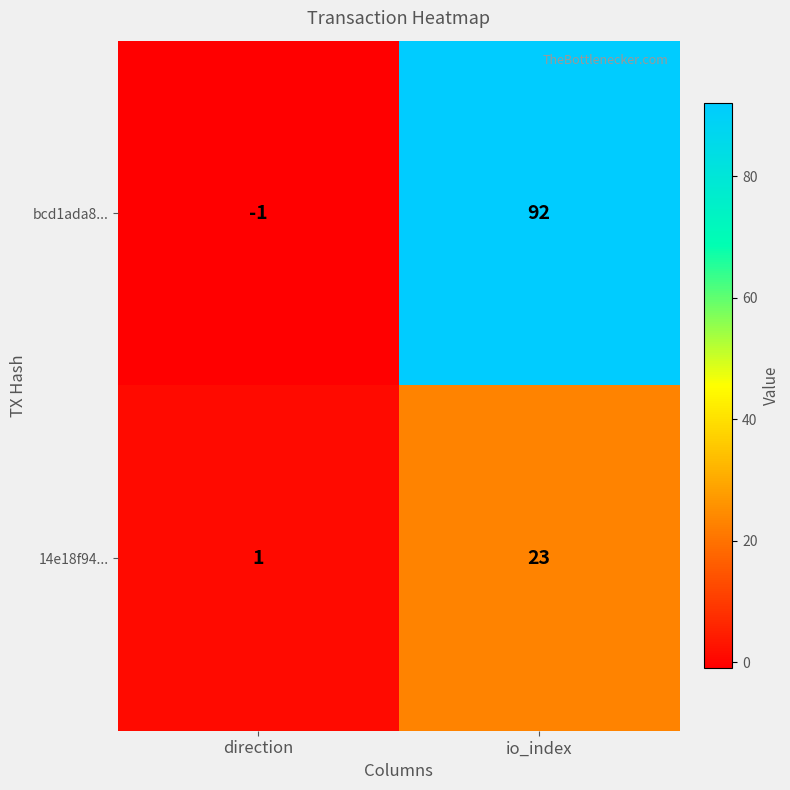

What is the difference between the maximum and minimum values in the 14e18f94... series?

22